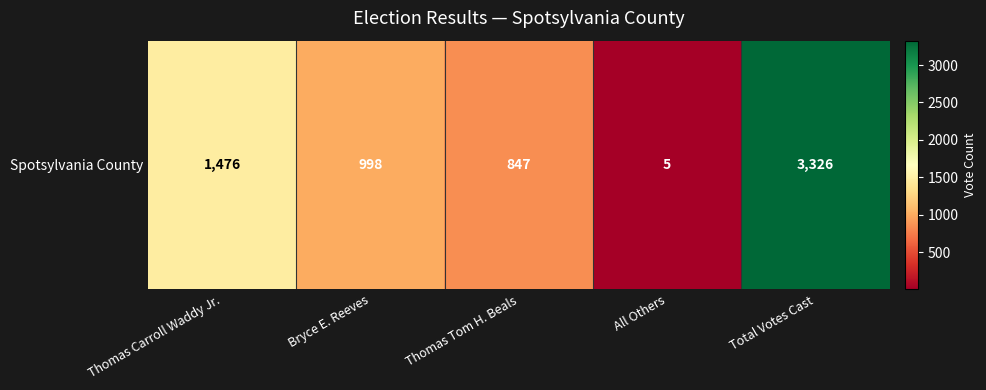

How many distinct data groups are displayed?

1